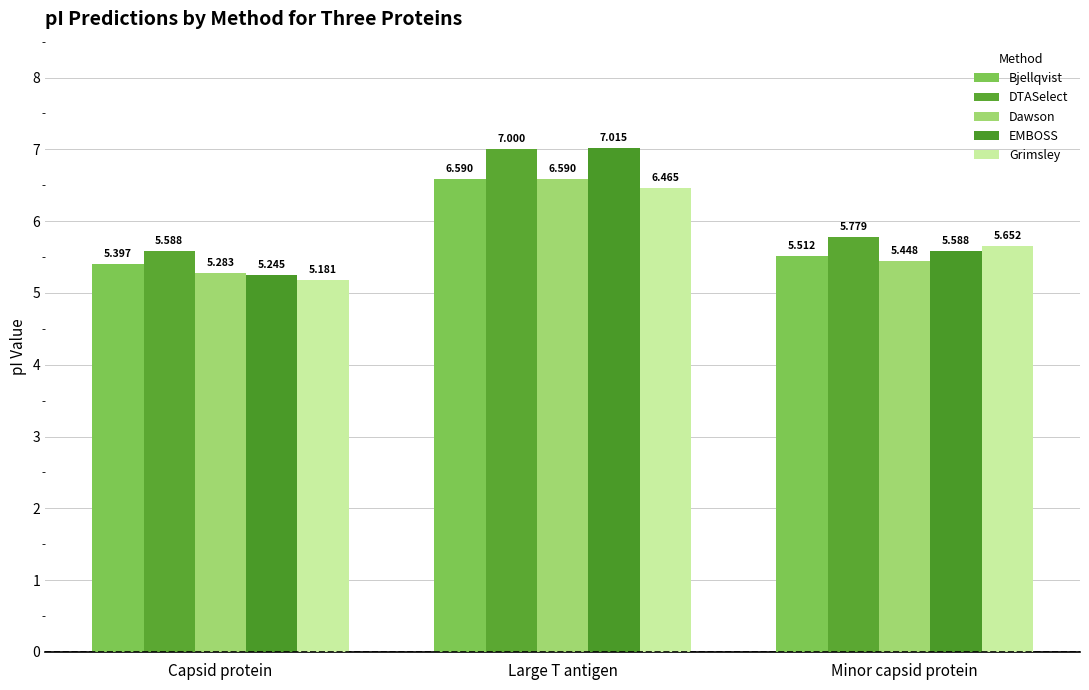

What is the difference between the DTASelect values at Minor capsid protein and Capsid protein?

0.2